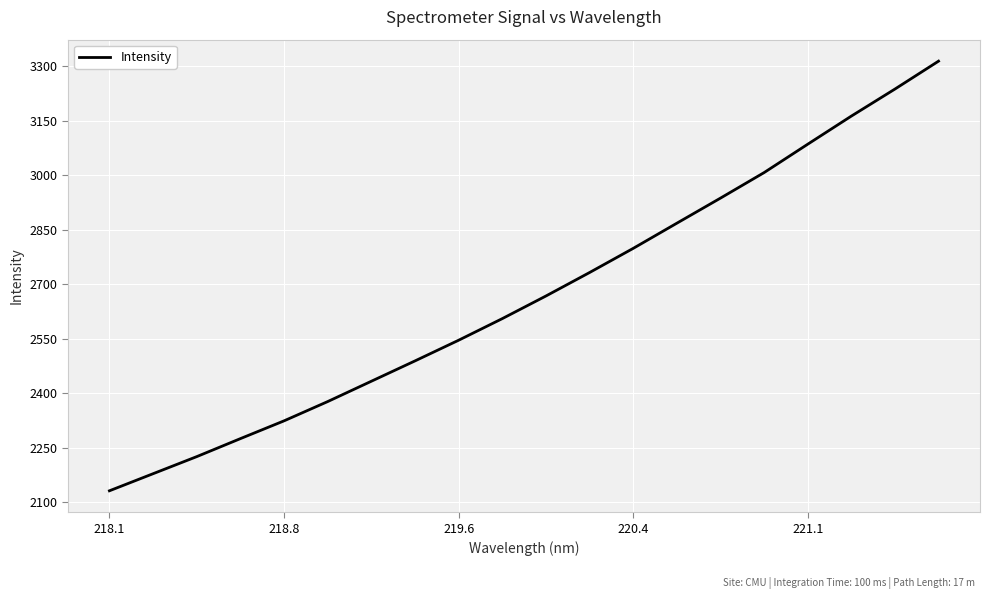

What is the minimum value shown in the chart?

2132.0